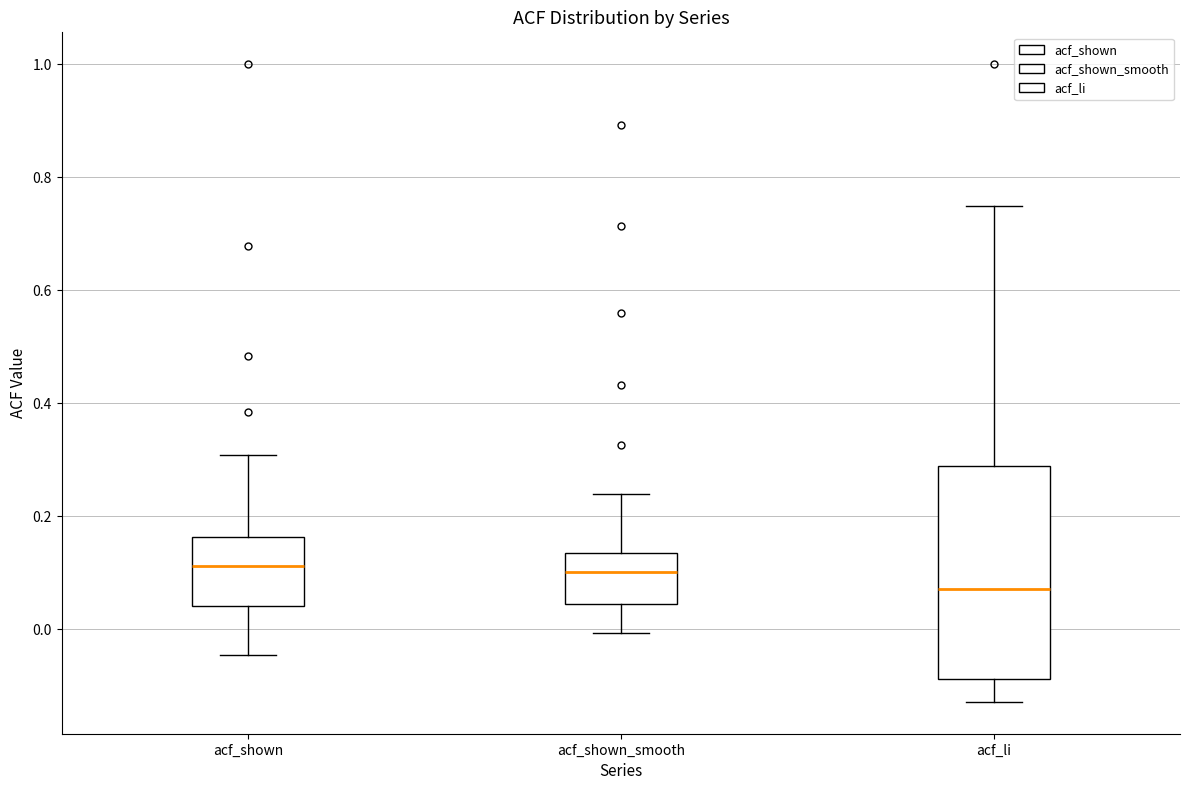

Reading left to right, transcribe this box plot: for each box, give where its median line is, the range the box spans, and where its two whiskers end, as read against the y-axis. The values are not printed on the chart, so give them approximately, as read against the axis.

acf_shown: median 0.12, box 0.04 to 0.16, whiskers -0.04 to 0.30
acf_shown_smooth: median 0.10, box 0.04 to 0.14, whiskers 0.00 to 0.24
acf_li: median 0.08, box -0.08 to 0.28, whiskers -0.12 to 0.74